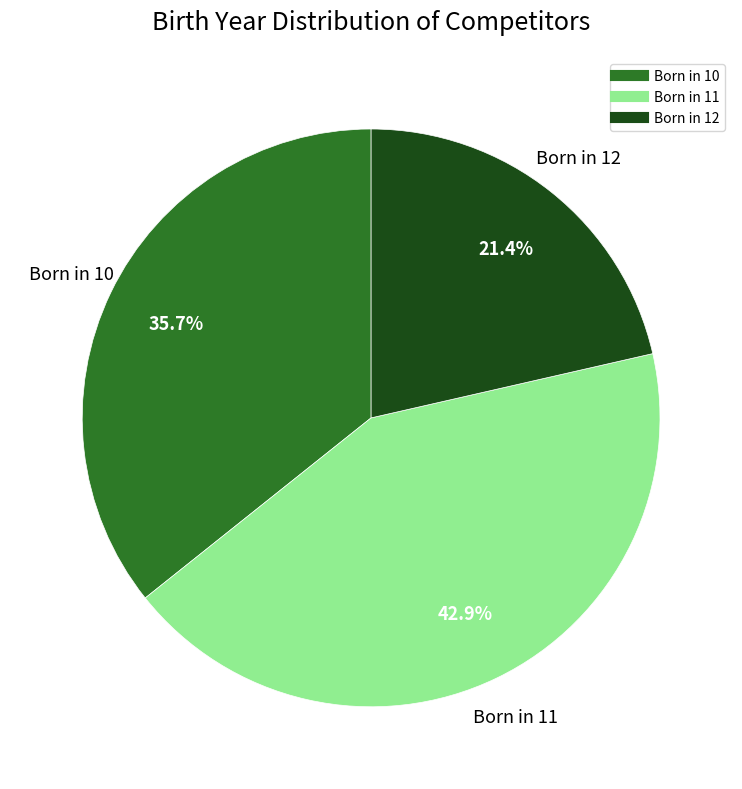

Is there any slice that represents more than half of the pie?

No